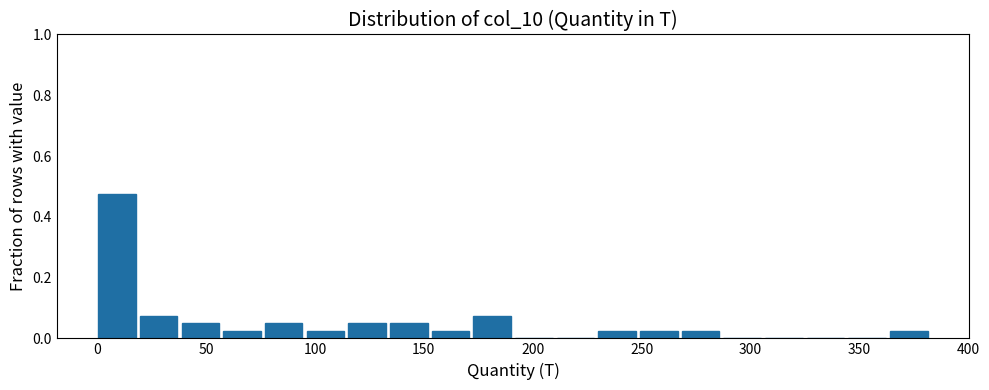

Read against the x-axis, roughly where is the centre of the tallest bar?

10